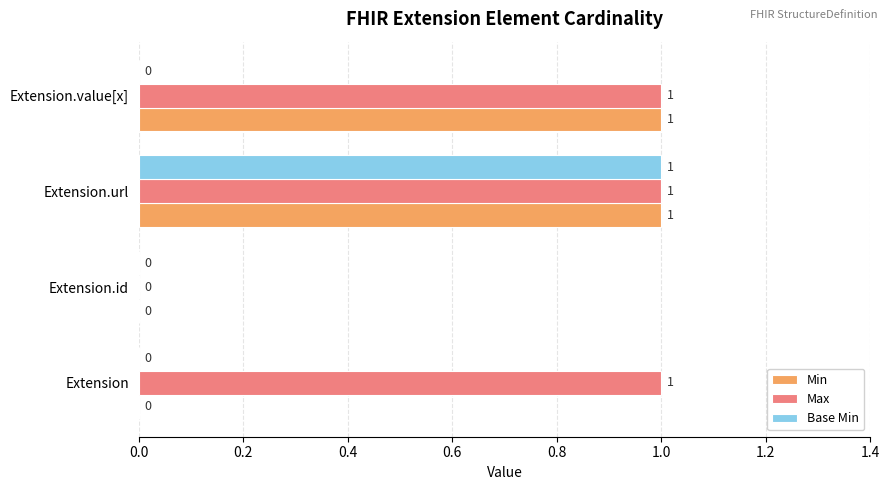

Which series has the largest total across all categories?

Max